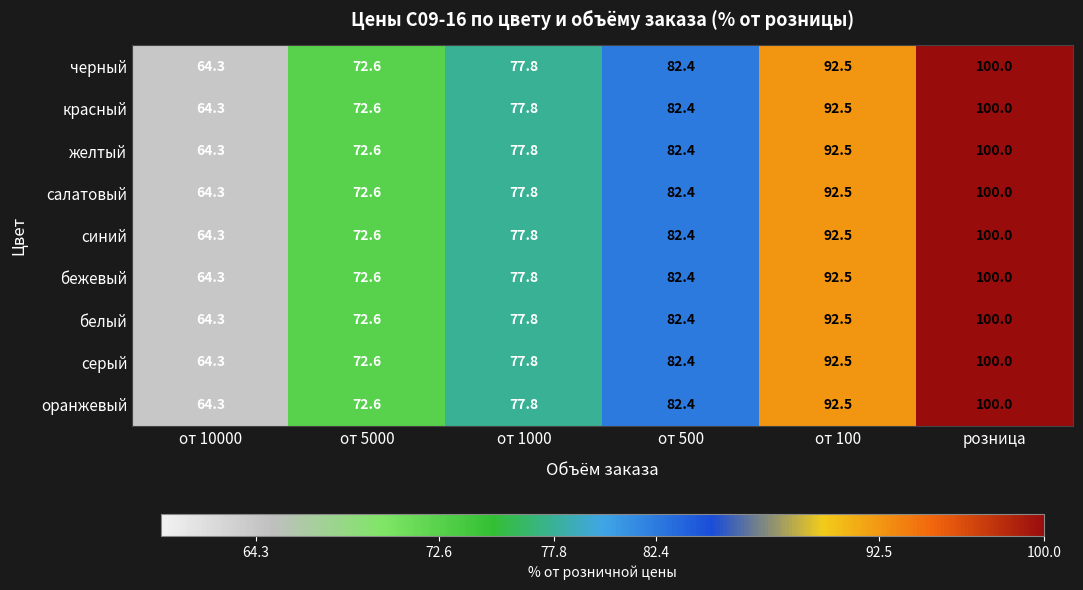

What is the sum of the салатовый values at от 500 and от 1000?

160.2